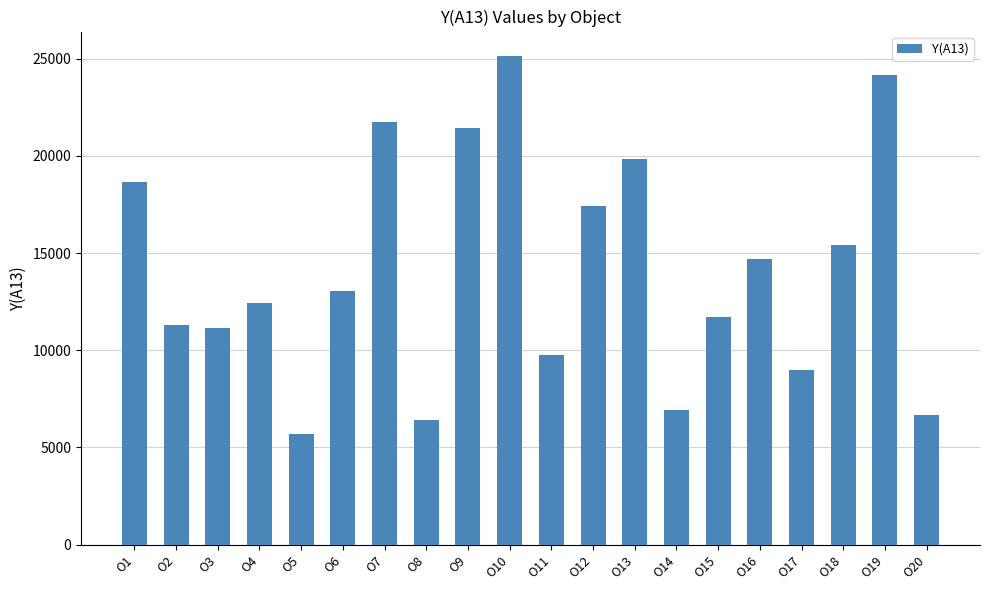

What is the greatest value displayed?

25139